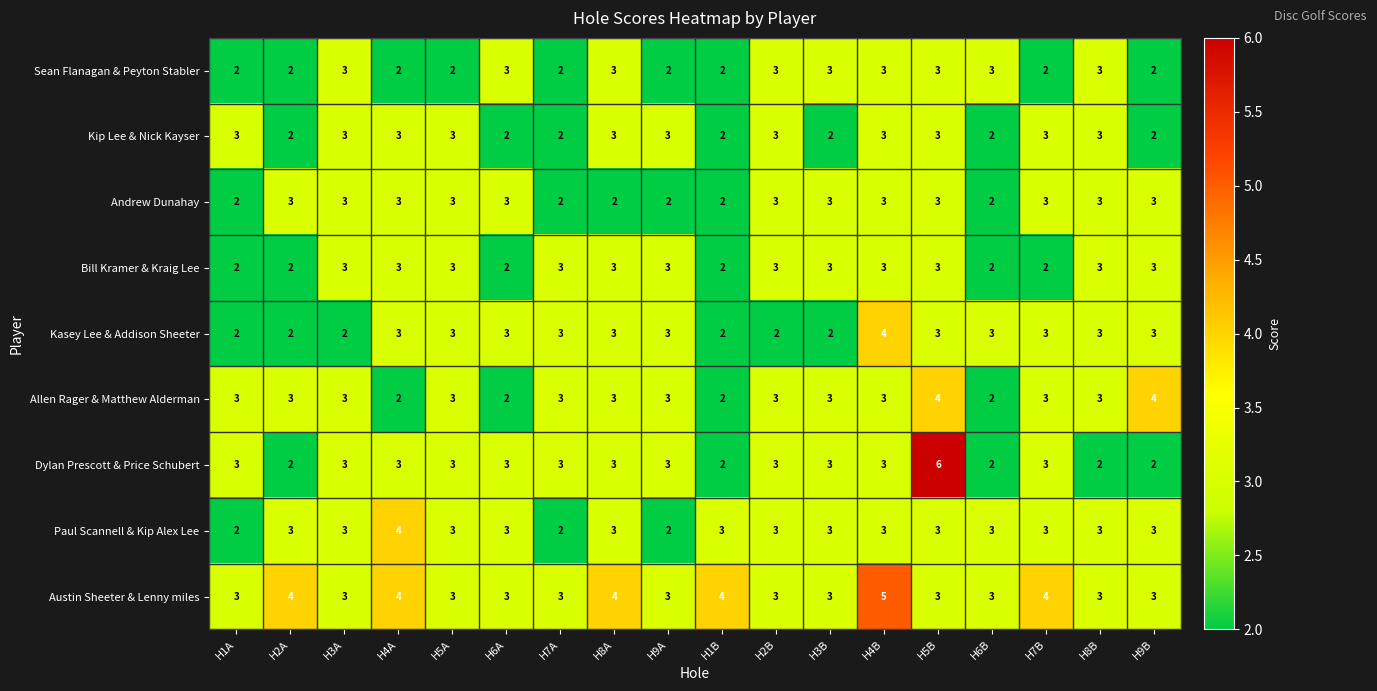

At which category is the sum across all series the highest?

H5B